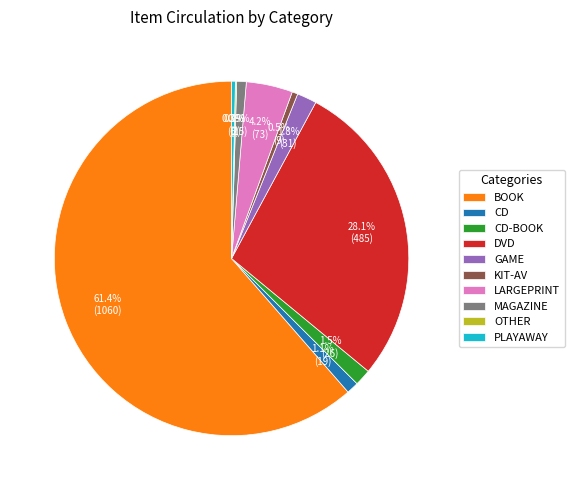

Which has a higher value, MAGAZINE or GAME?

GAME